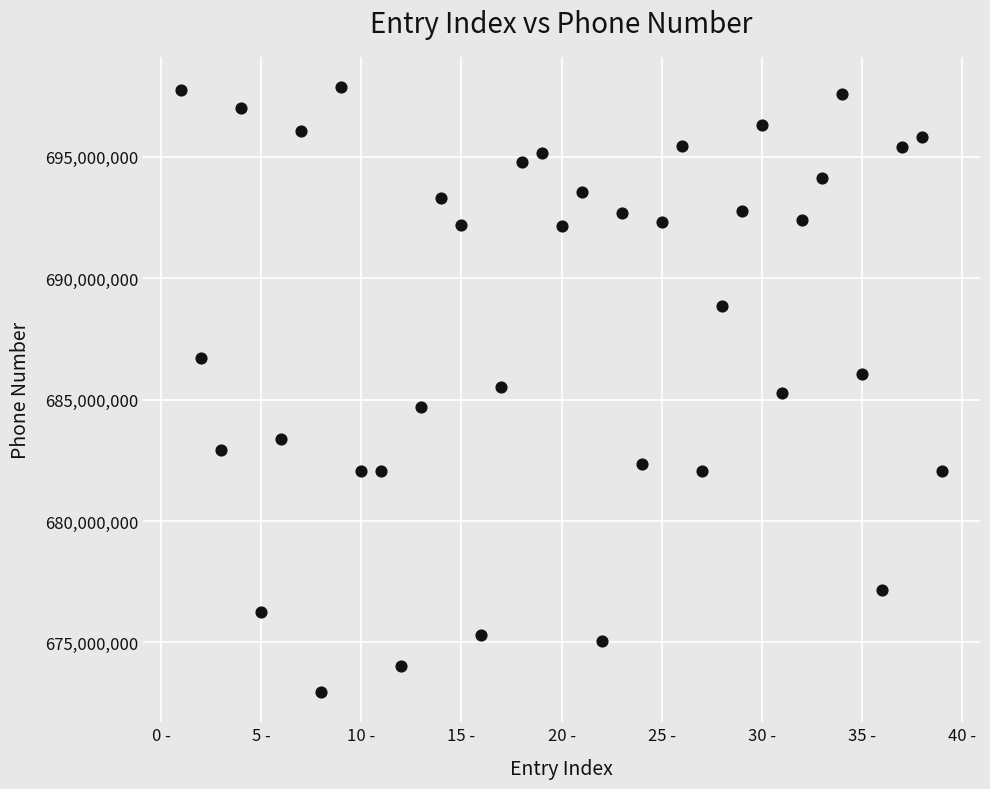

What is the range of X values (max minus min)?

38